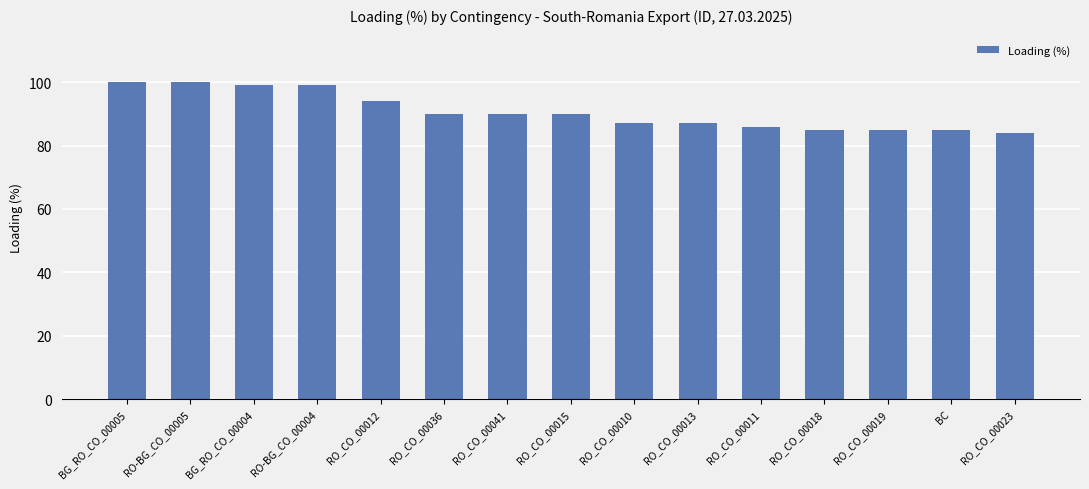

What is the ratio of the value at BG_RO_CO_00004 to the value at RO_CO_00012?

1.1